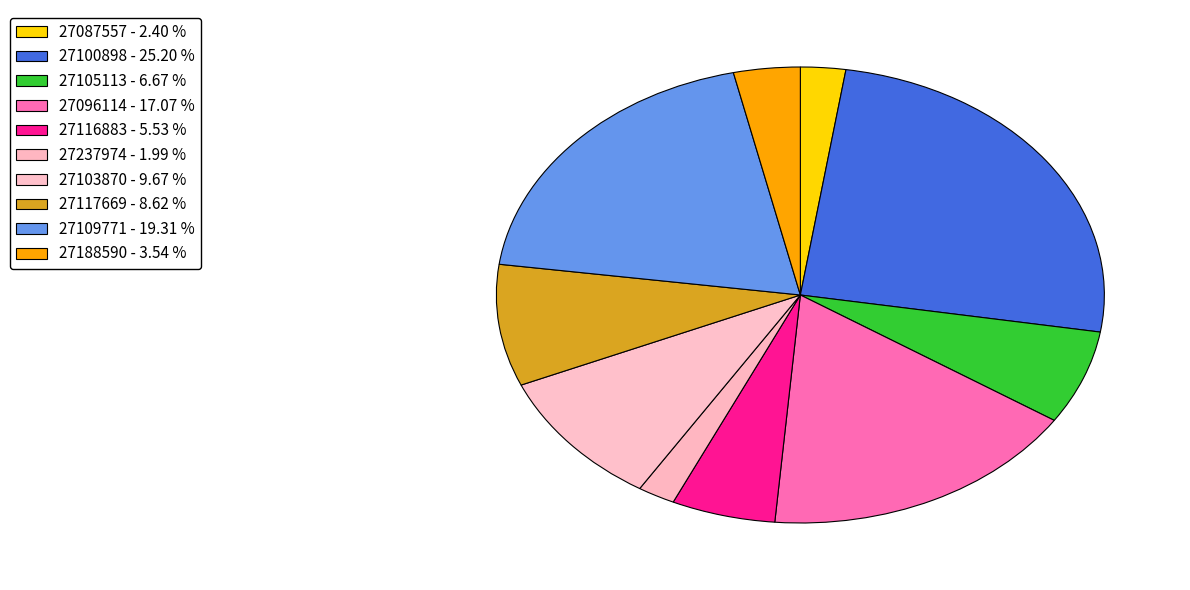

Is there a majority slice in this chart?

No